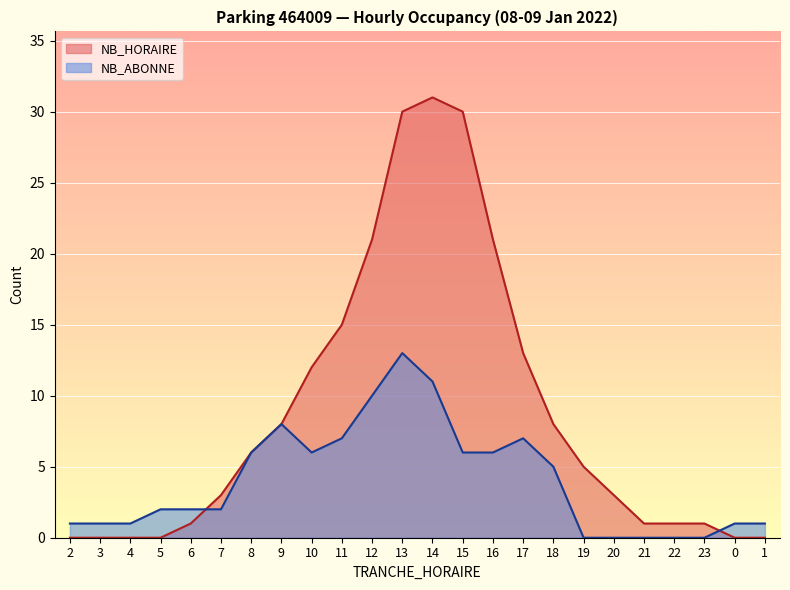

At how many categories does at least one series exceed 2?

14